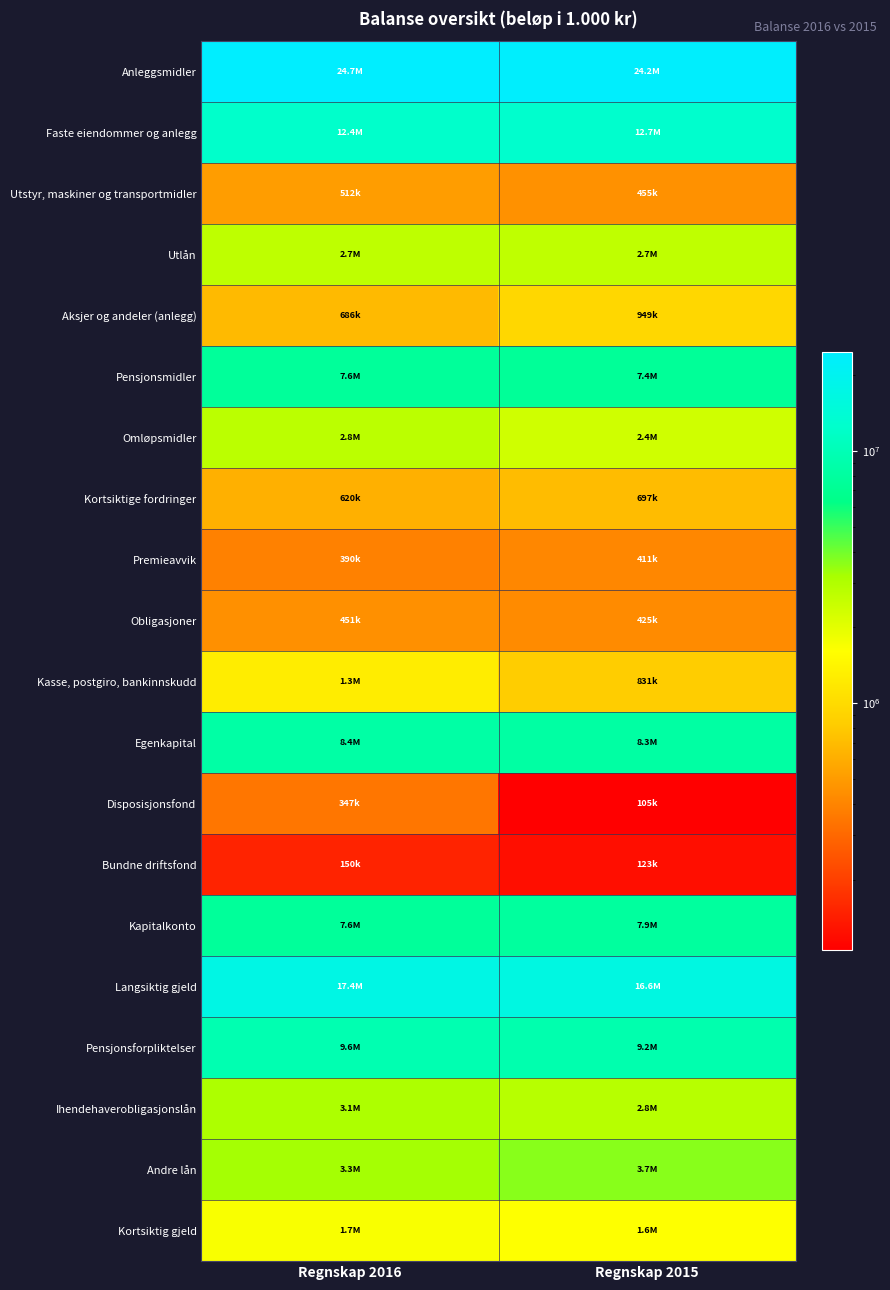

Rank the series at Regnskap 2015 from highest to lowest value.

Anleggsmidler, Langsiktig gjeld, Faste eiendommer og anlegg, Pensjonsforpliktelser, Egenkapital, Kapitalkonto, Pensjonsmidler, Andre lån, Ihendehaverobligasjonslån, Utlån, Omløpsmidler, Kortsiktig gjeld, Aksjer og andeler (anlegg), Kasse, postgiro, bankinnskudd, Kortsiktige fordringer, Utstyr, maskiner og transportmidler, Obligasjoner, Premieavvik, Bundne driftsfond, Disposisjonsfond